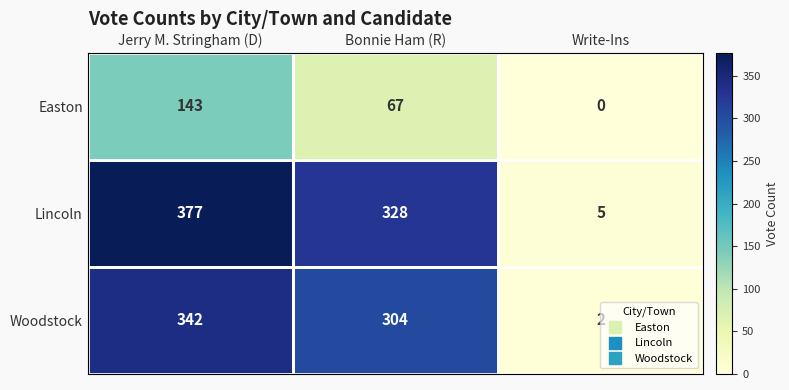

At which label is Lincoln closest to 191?

Bonnie Ham (R)